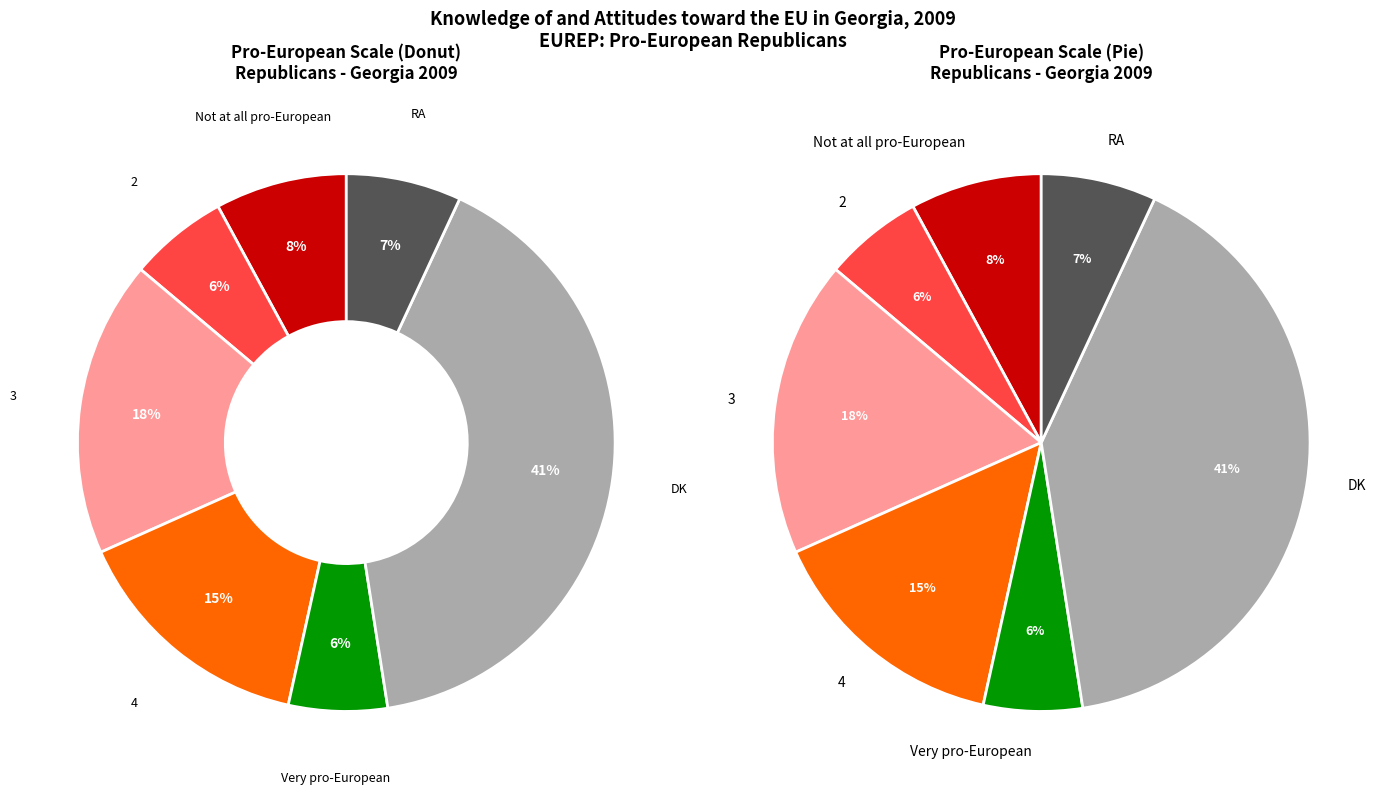

Does DK represent more than half of the total?

No